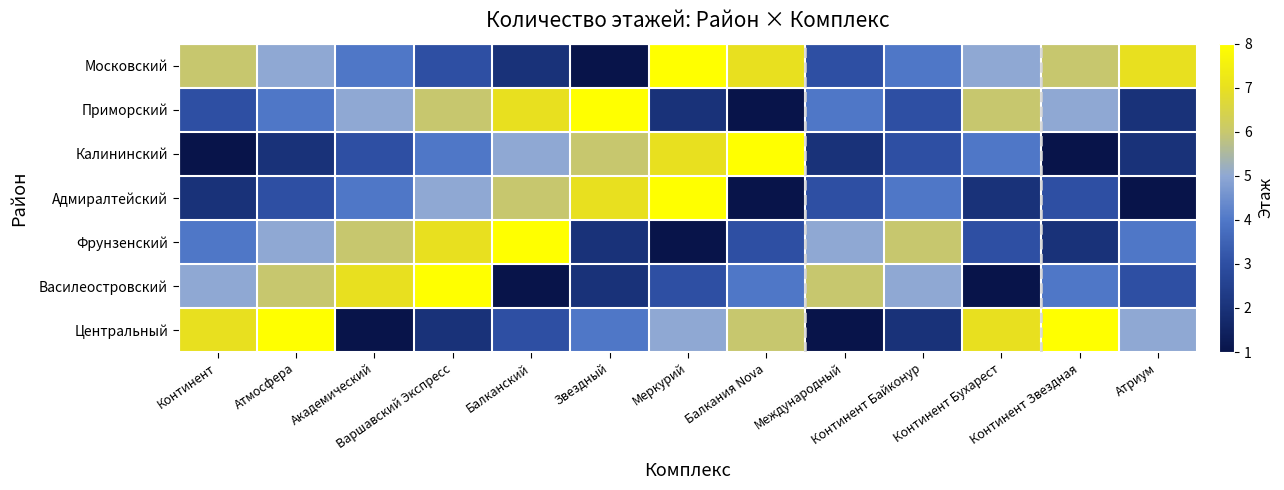

Between Академический and Звездный, which is larger?

Академический